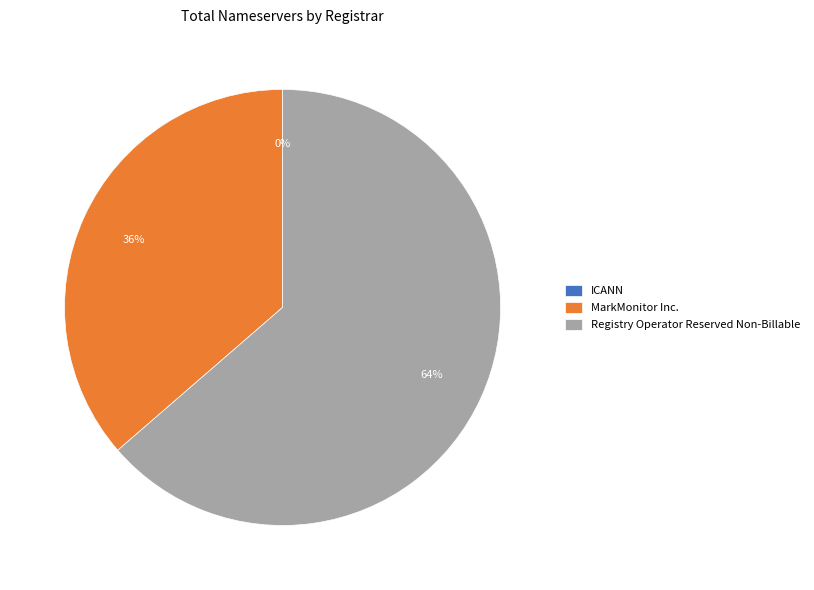

What is the smallest slice in the pie chart?

ICANN